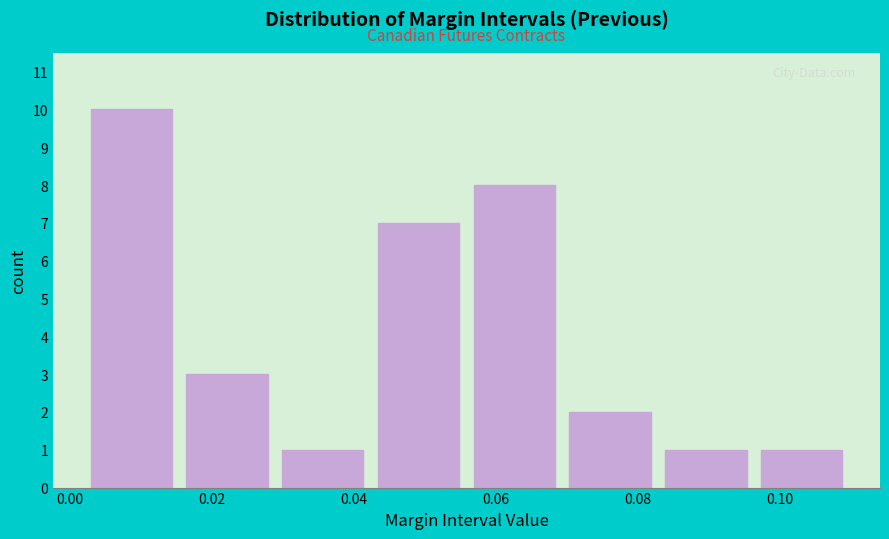

Reading left to right, transcribe this chart: for each bar, give the range it covers on the x-axis and its height. Neither the bar edges nor the heights are printed on the chart, so give them approximately, as read against the axes.

0.002 to 0.016: 10
0.016 to 0.028: 3
0.028 to 0.042: 1
0.042 to 0.056: 7
0.056 to 0.070: 8
0.070 to 0.082: 2
0.082 to 0.096: 1
0.096 to 0.110: 1